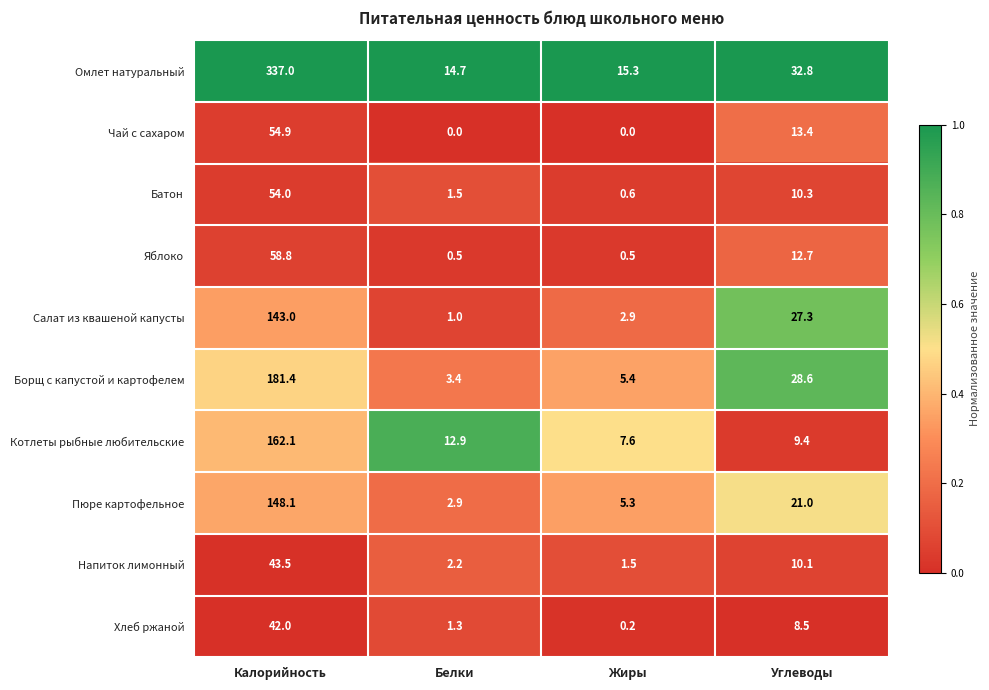

Count the number of categories in the chart.

4